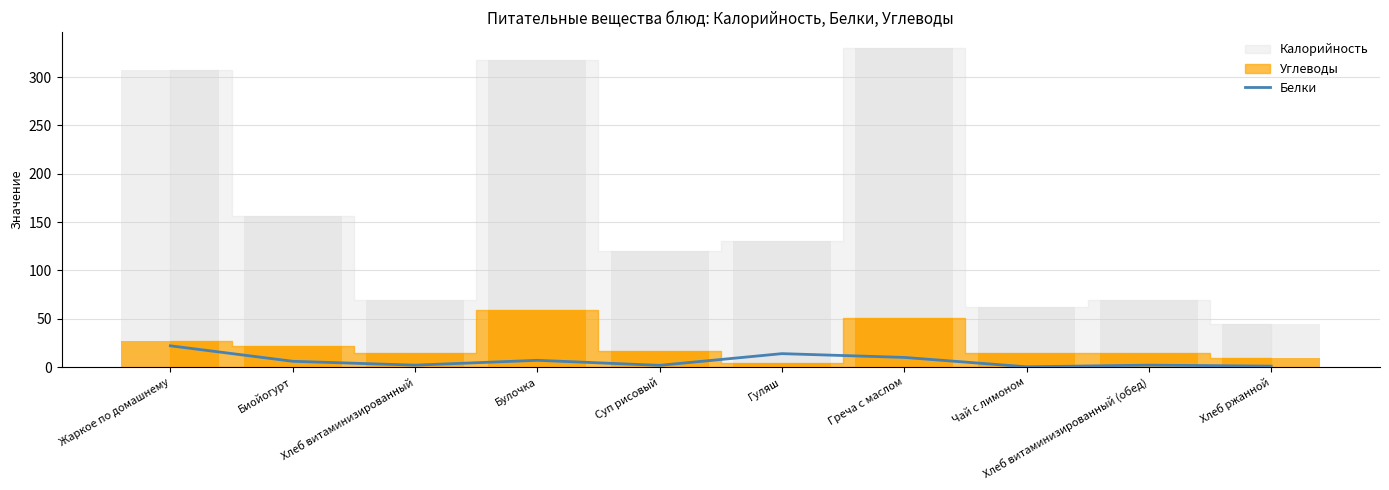

How many bars are there in total?

10